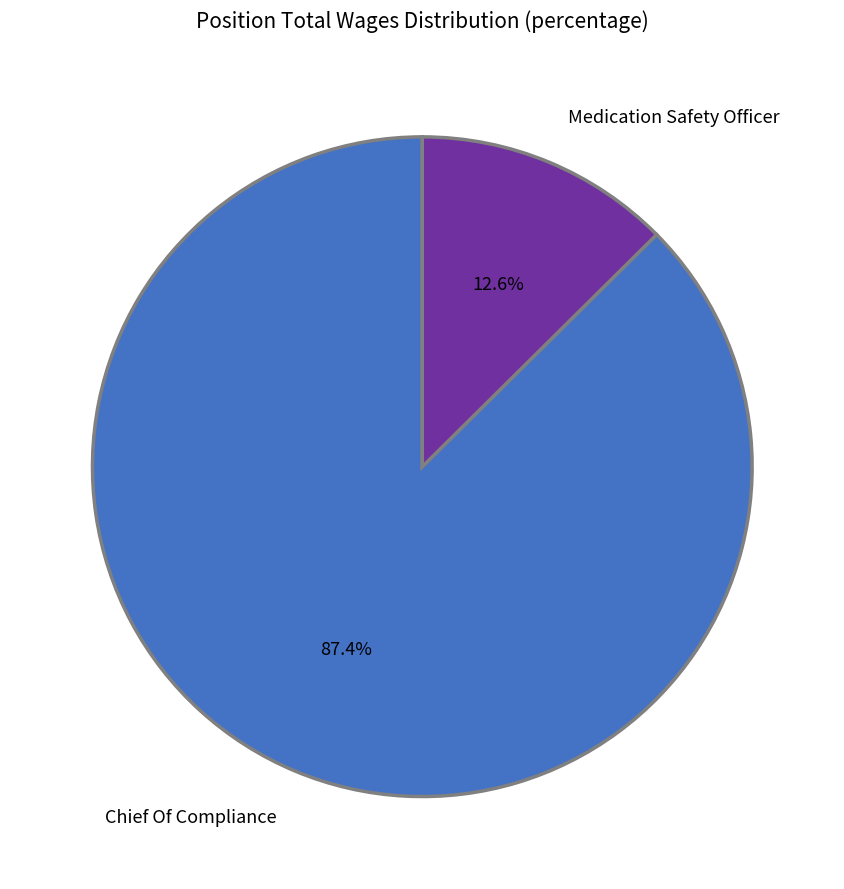

Which category has the biggest portion of the pie?

Chief Of Compliance